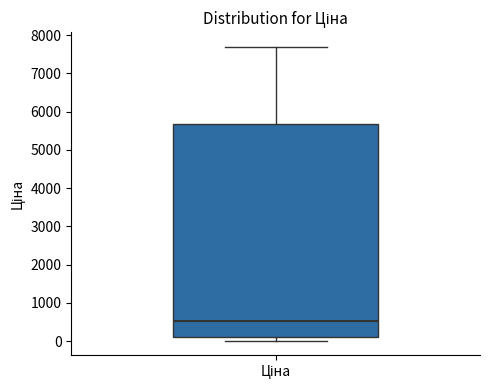

Where is the lower edge of the box for Ціна on the y-axis? The values are not printed on the chart, so give them approximately, as read against the axis.

100